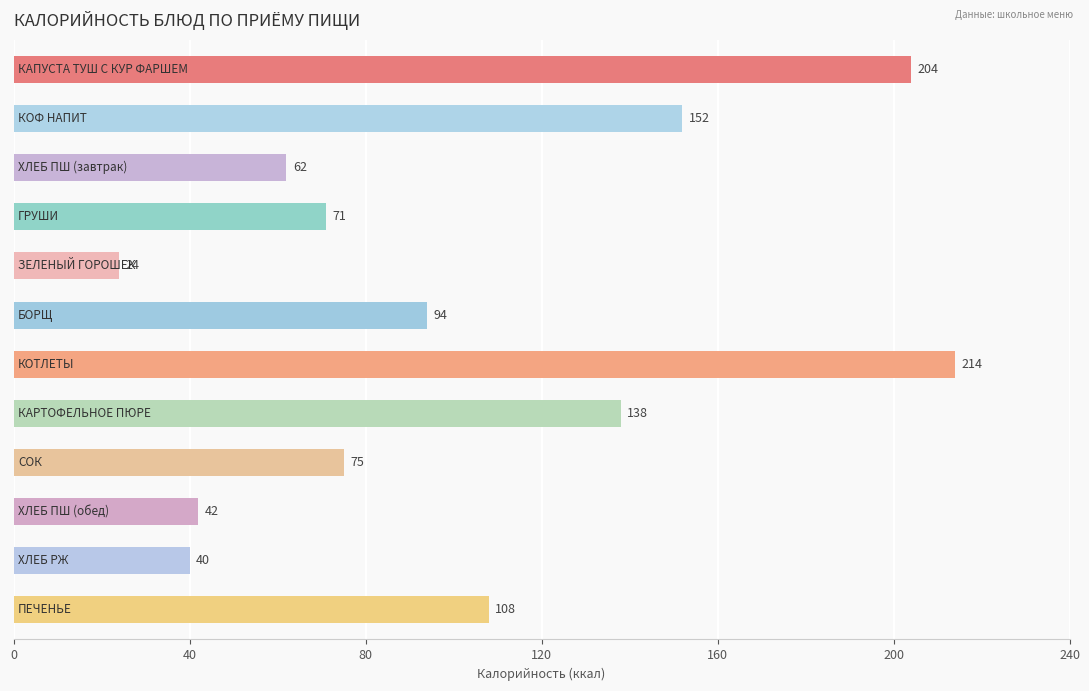

Reading bottom to top, transcribe all the data shown in this chart.

108	40	42	75	138	214	94	24	71	62	152	204